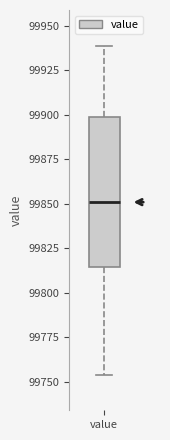

Read this box plot against the y-axis: the position of the median line, the range covered by the box, and the ends of both whiskers. The values are not printed on the chart, so give them approximately, as read against the axis.

median 99850, box 99815 to 99900, whiskers 99755 to 99940